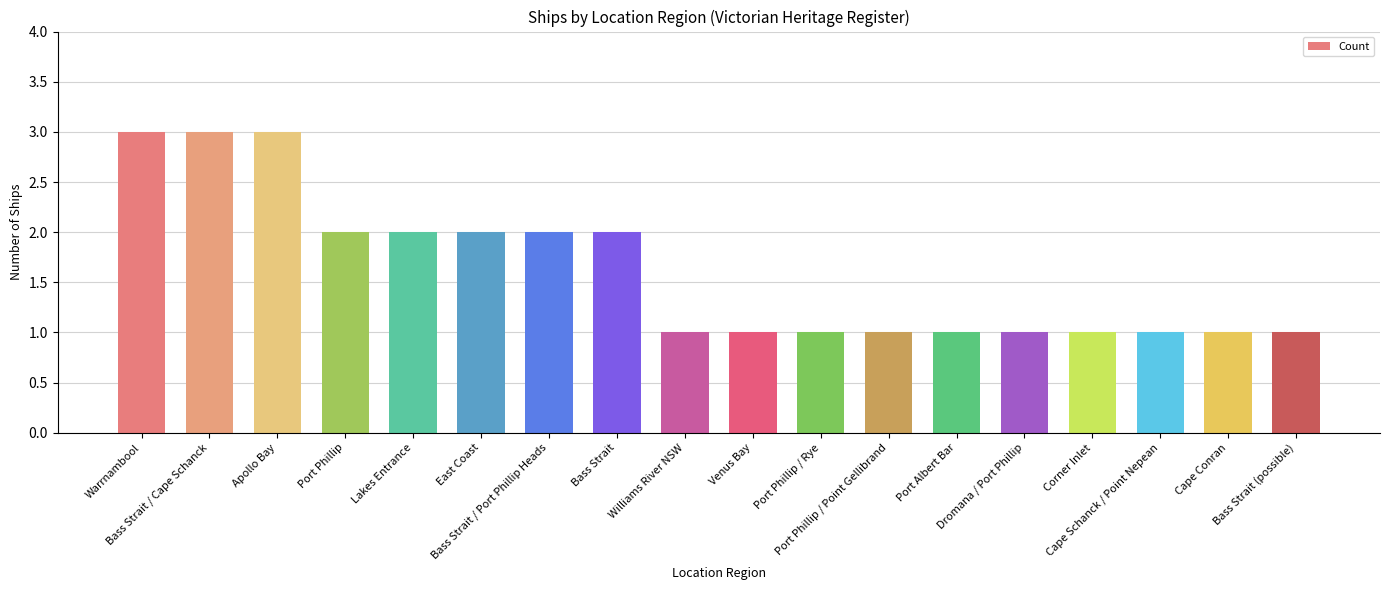

What is the label of the 11th bar from the right?

Bass Strait